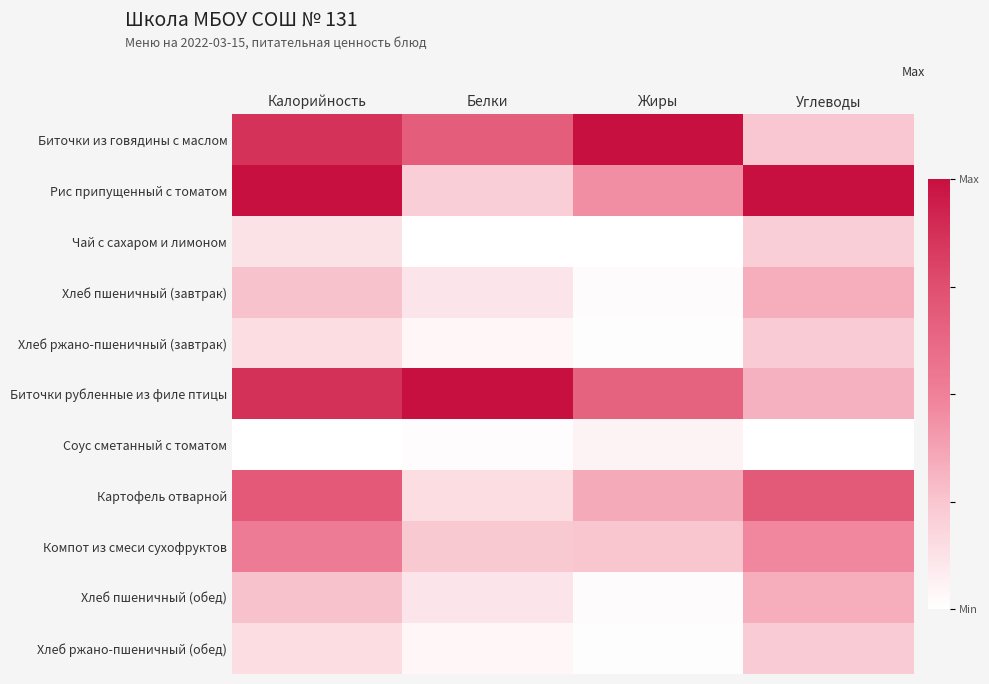

At which category is the sum across all series the highest?

Калорийность